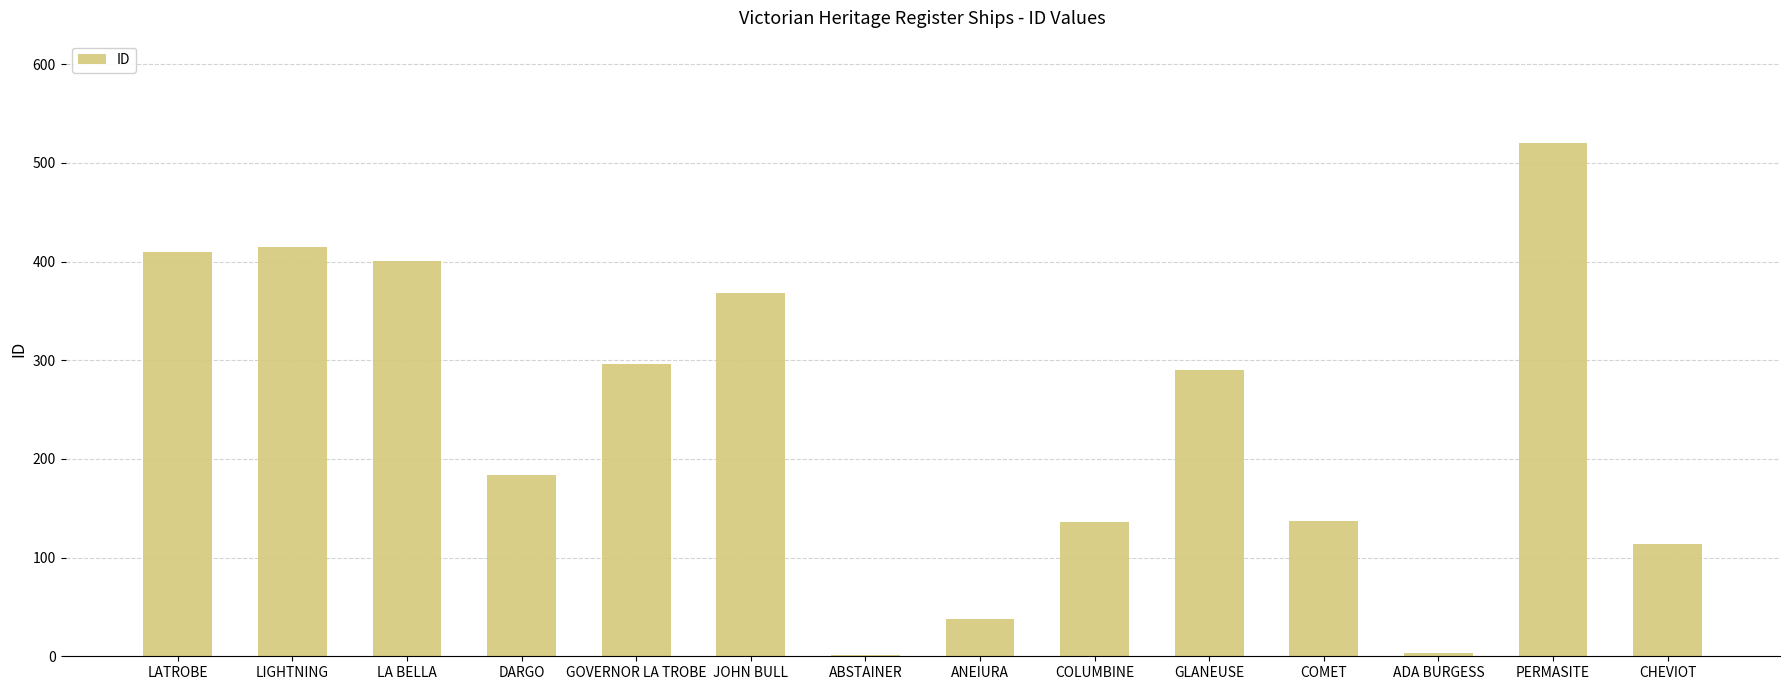

True or false: the data shows 520 at PERMASITE.

True